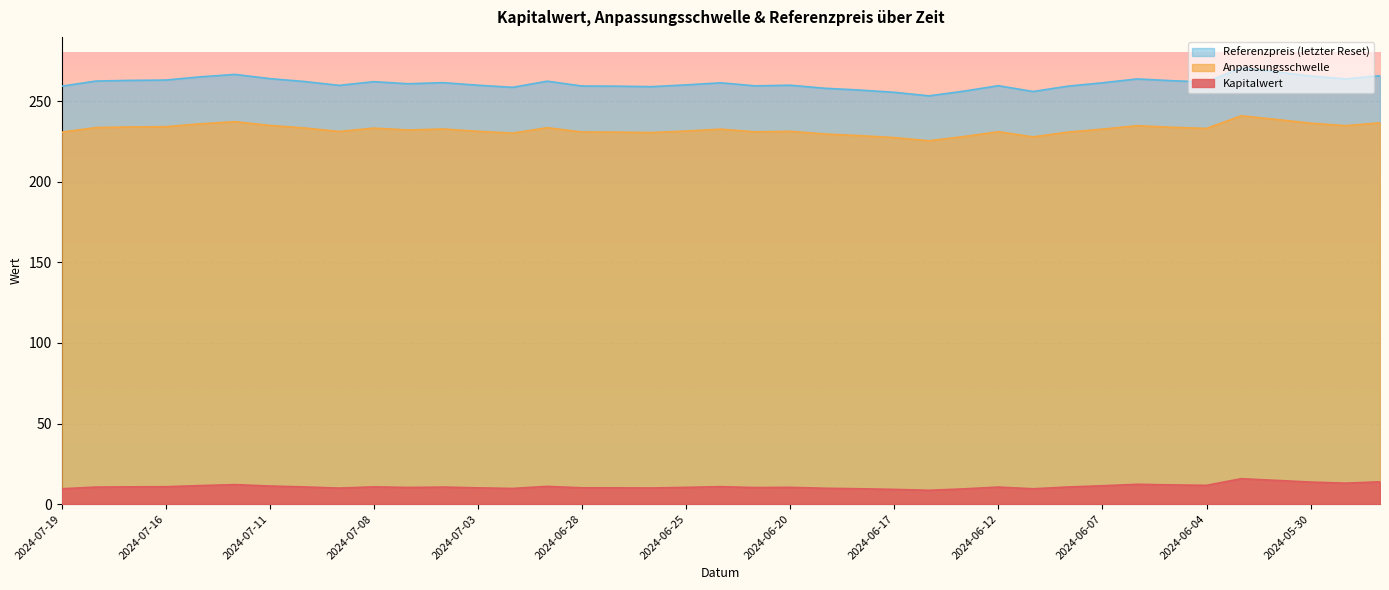

Which category has the highest value in the Referenzpreis series?

2024-06-03